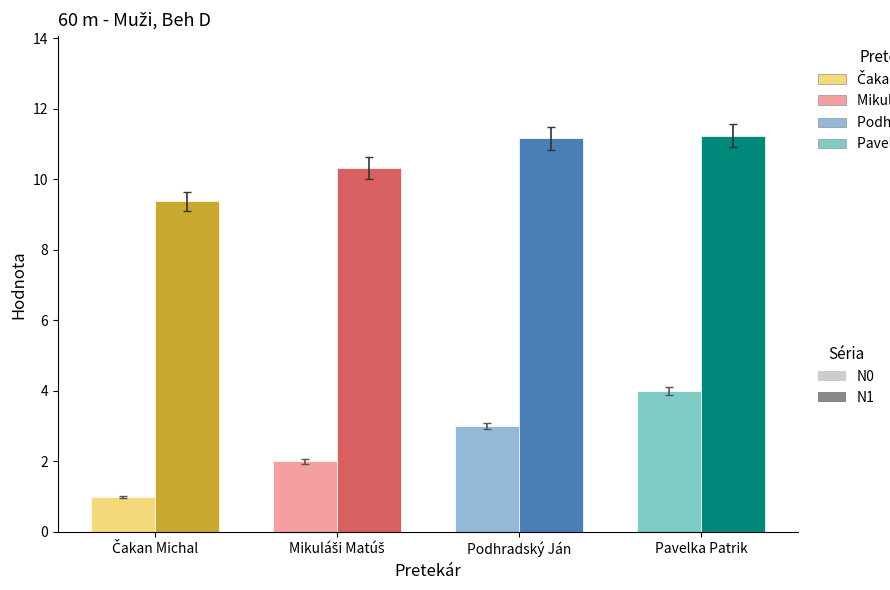

How many values in the Výkon series are below 11?

2